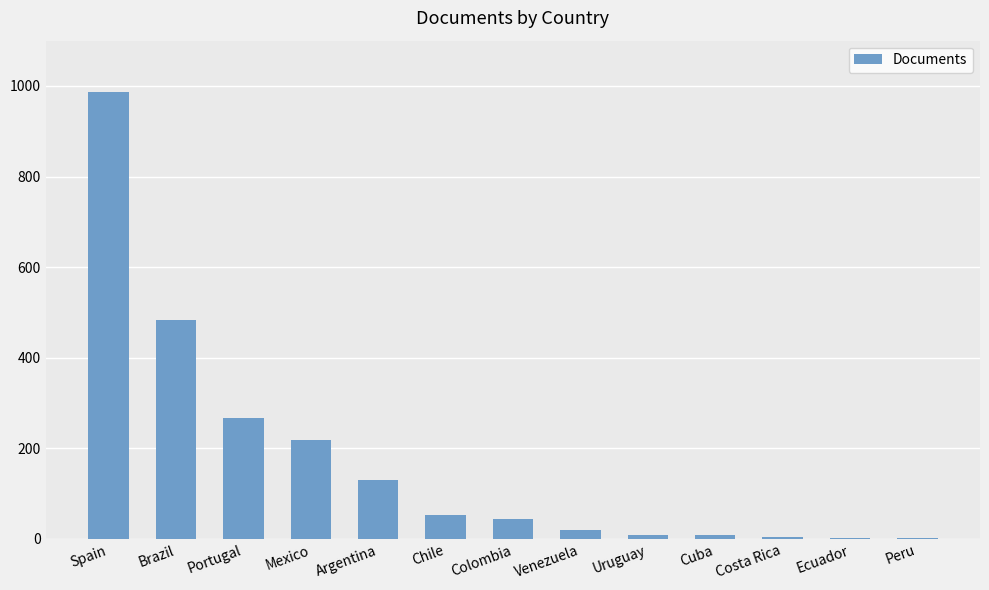

Which has a higher value, Ecuador or Argentina?

Argentina